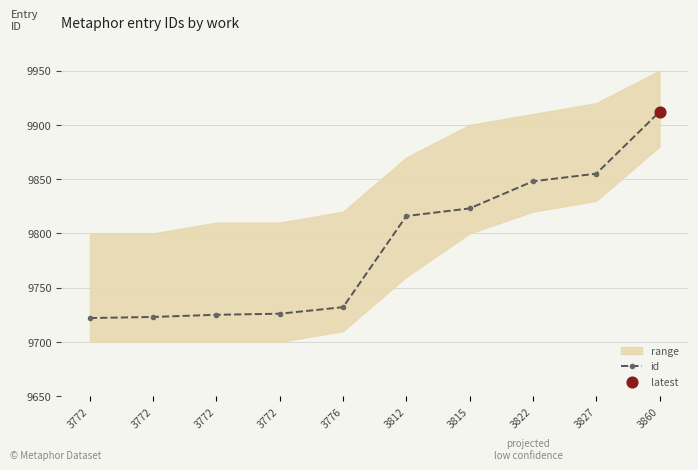

Which has a higher value, 3827 or 3860?

3860